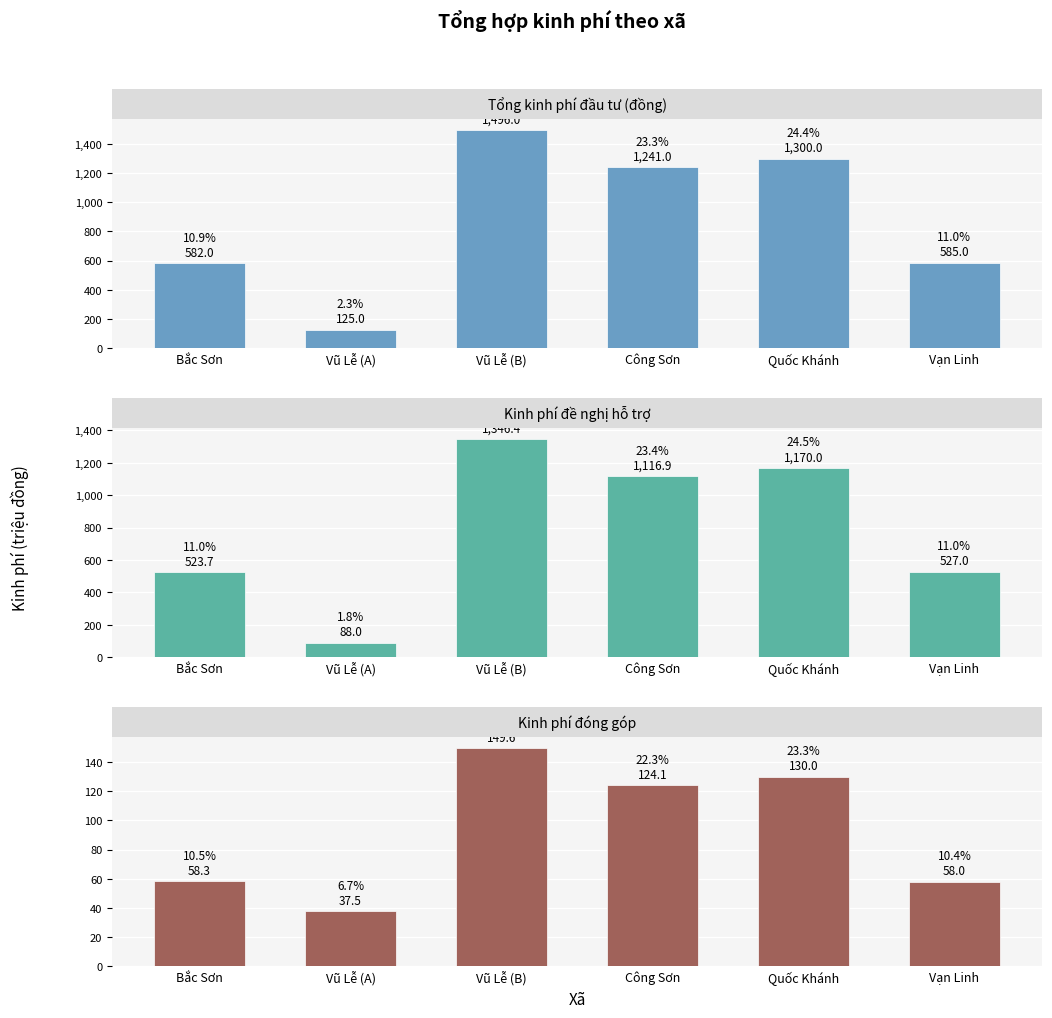

What is the average value of the Tổng kinh phí đầu tư (đồng) series?

888.2